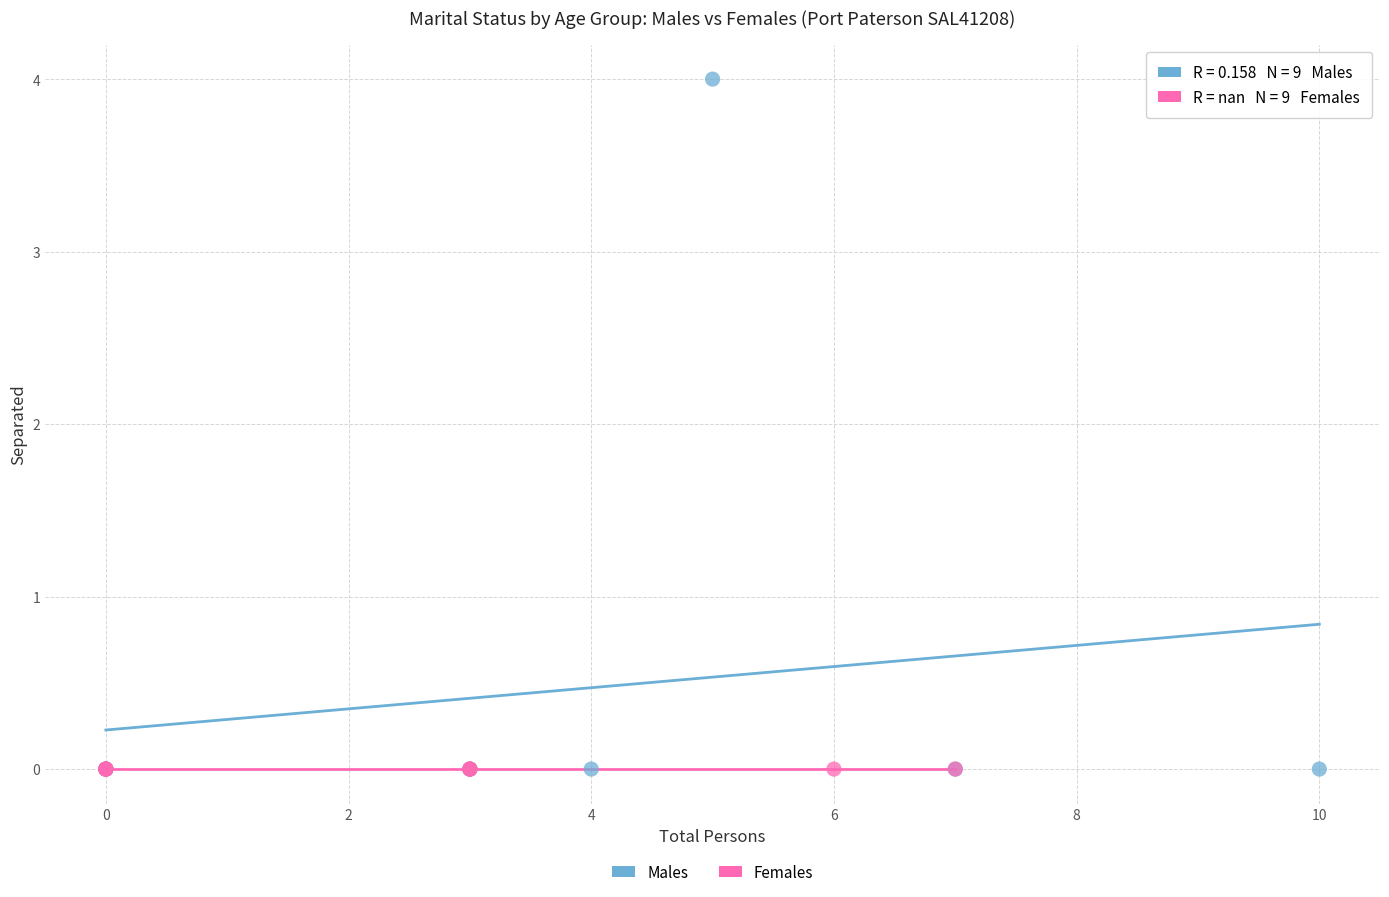

Which series contains the highest Y value?

Males